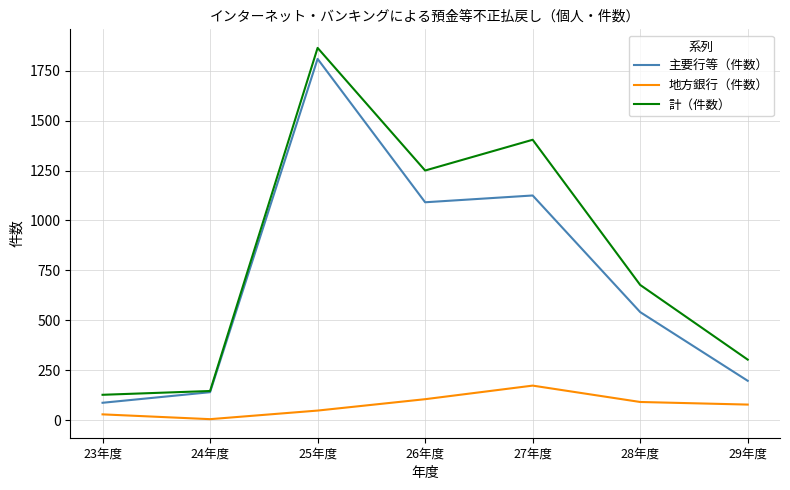

True or false: 計（件数） has a value of 291 at 28年度.

False